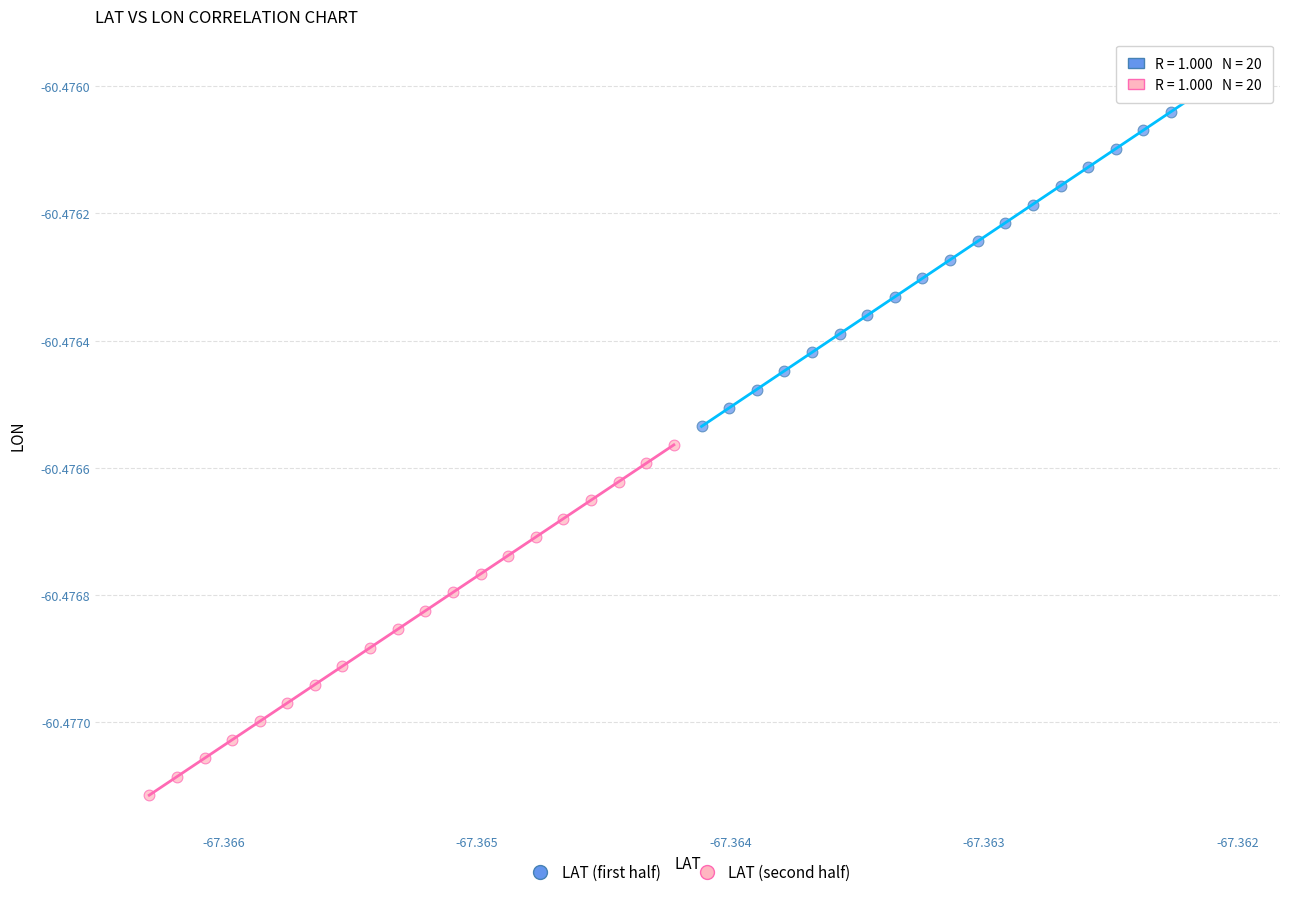

Which series has the largest Y range (max minus min)?

LAT (first half)